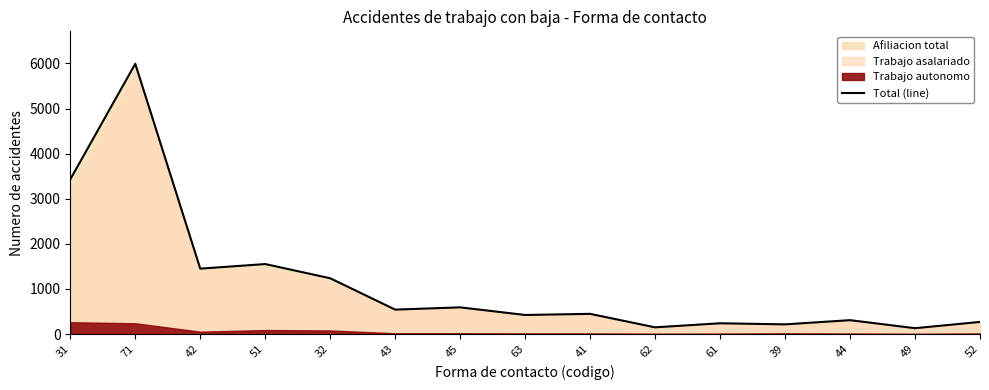

Reading right to left, what are all the values shown in this chart?

269	130	308	215	239	149	448	423	592	542	1237	1552	1450	5992	3429